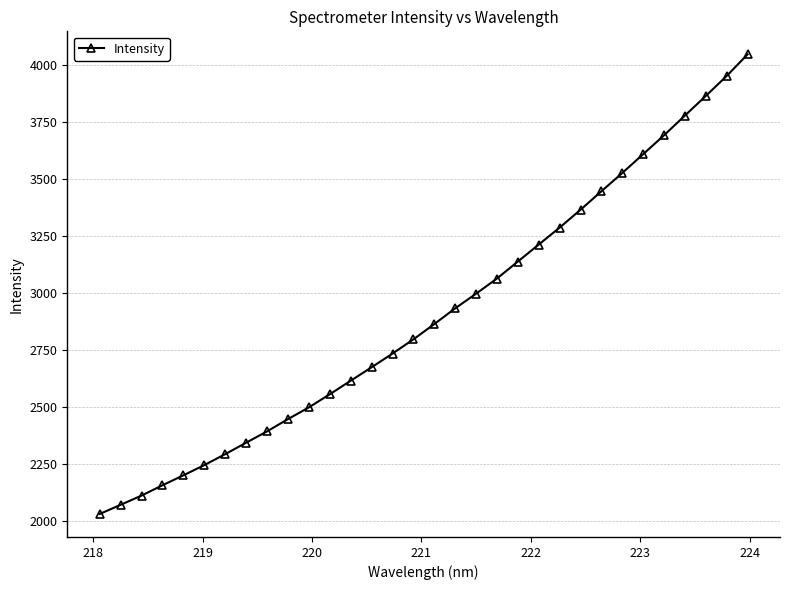

What is the maximum value shown in the chart?

4049.0